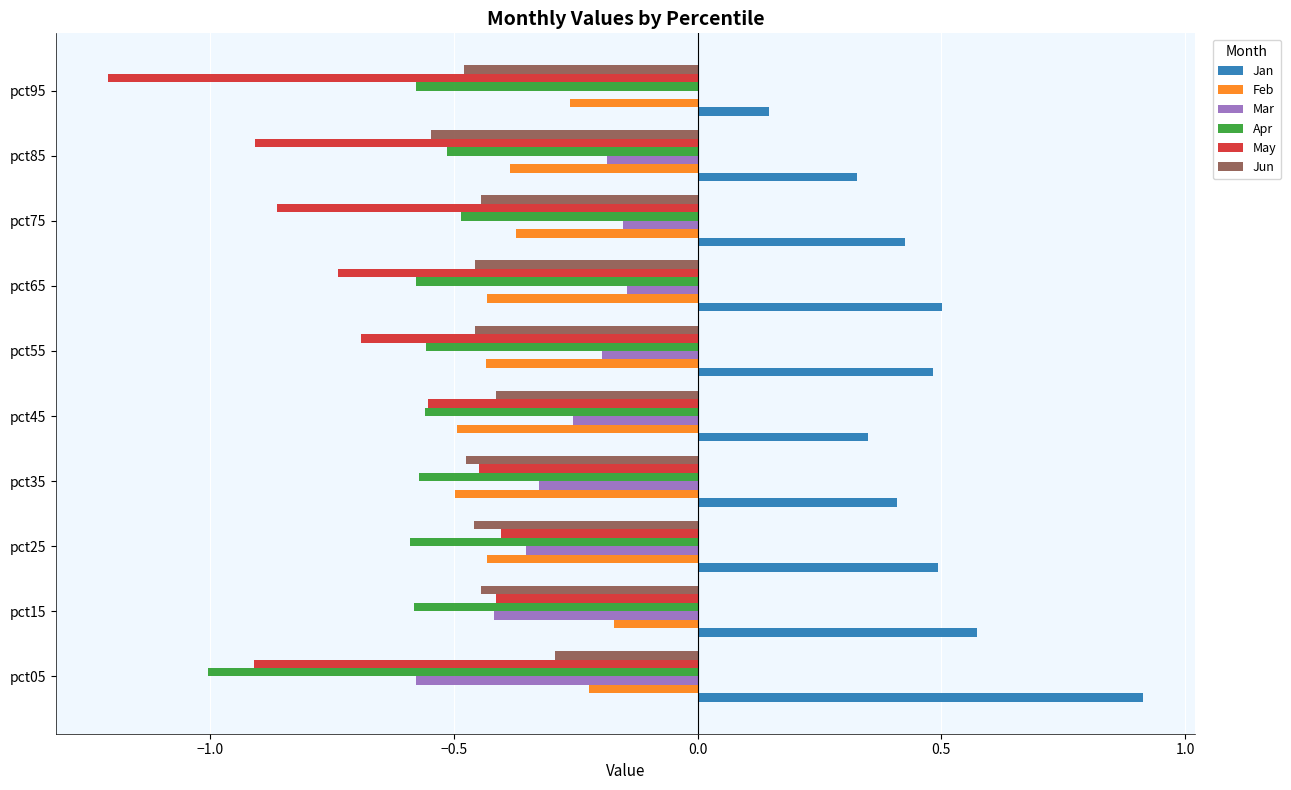

What is the sum of all Feb values?

-3.7